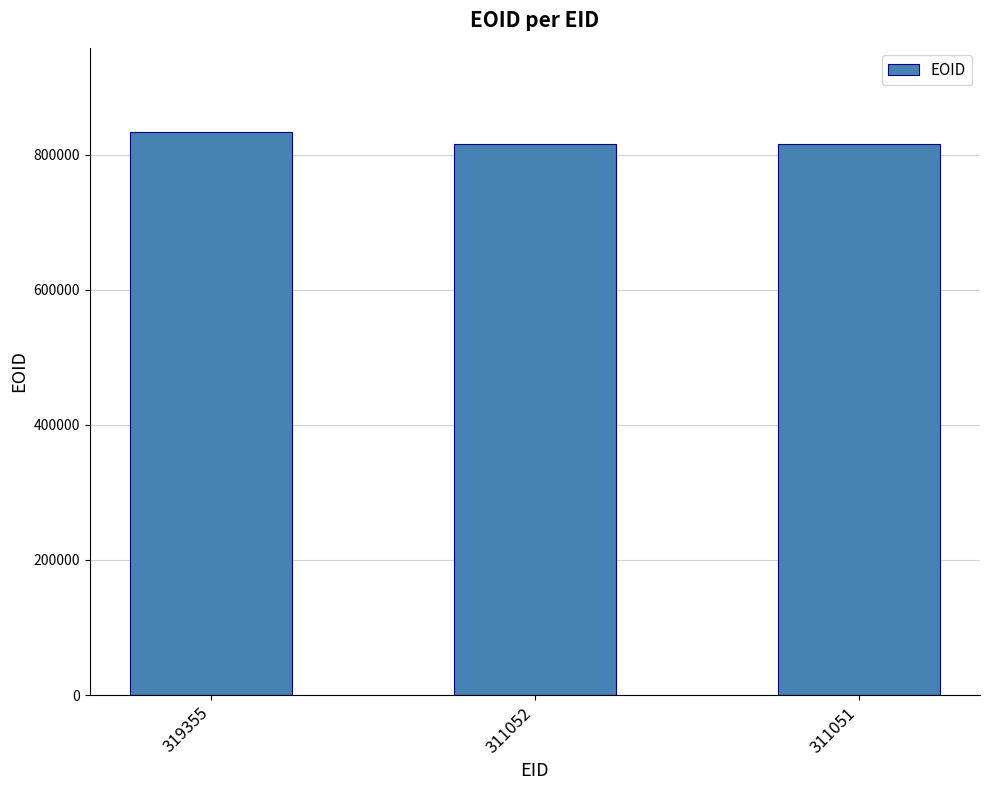

True or false: the data shows 253062 at 319355.

False